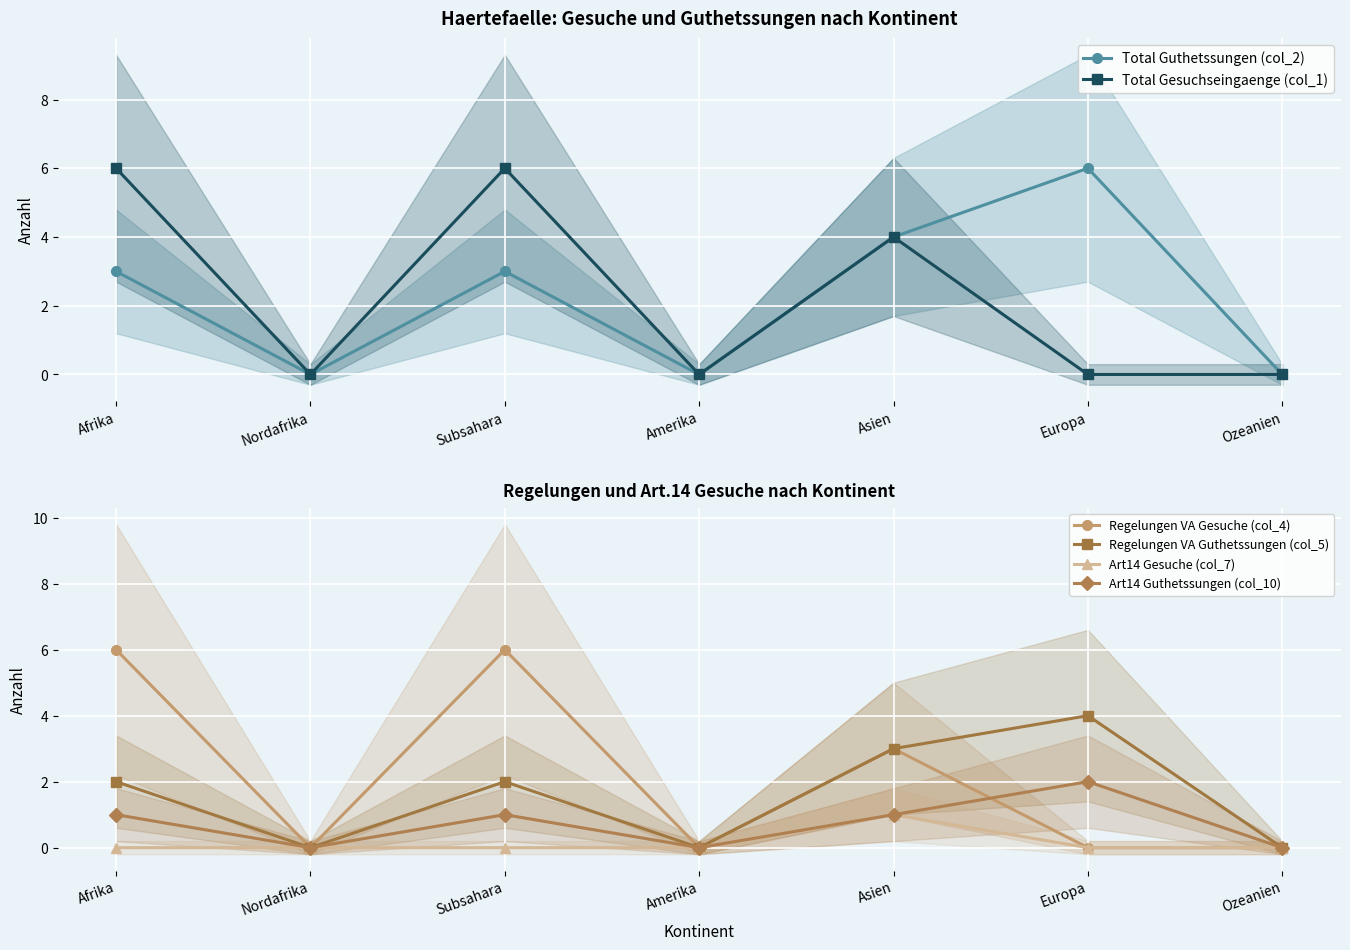

What is the greatest value displayed?

6